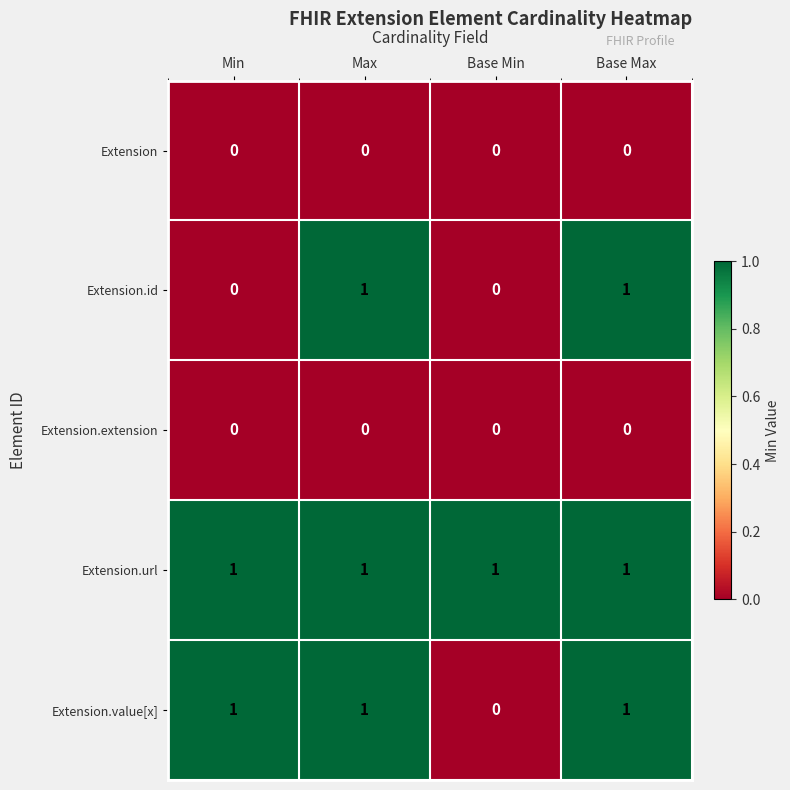

The value of Extension.id at Max is 2. True or false?

False